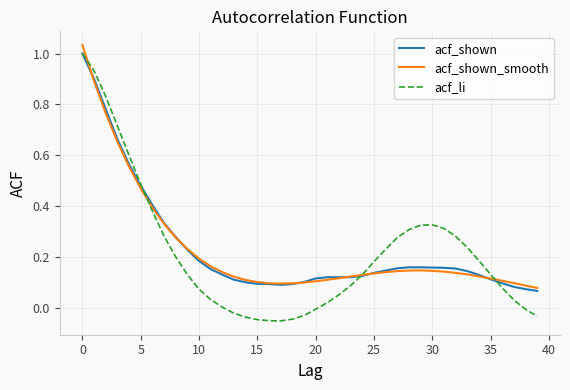

What are all the series names shown in the legend?

acf_shown, acf_shown_smooth, acf_li